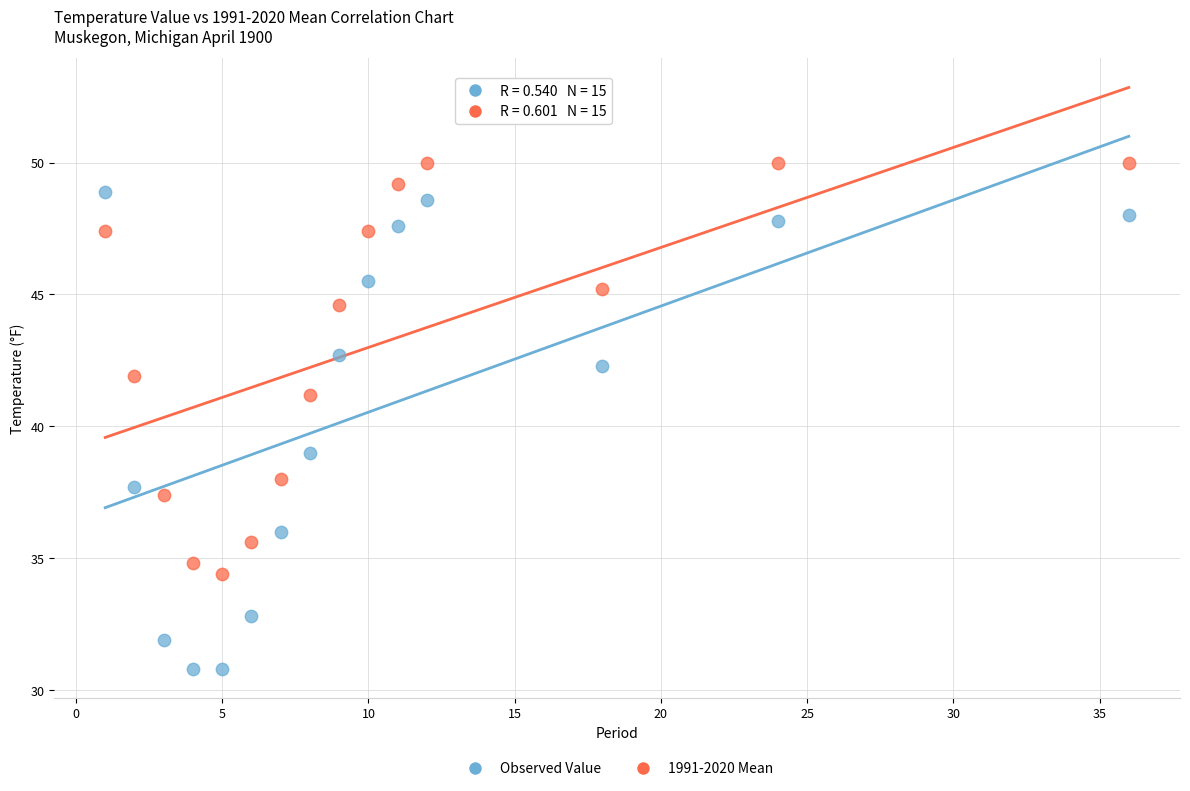

Which series has the widest spread of Y values?

Observed Value